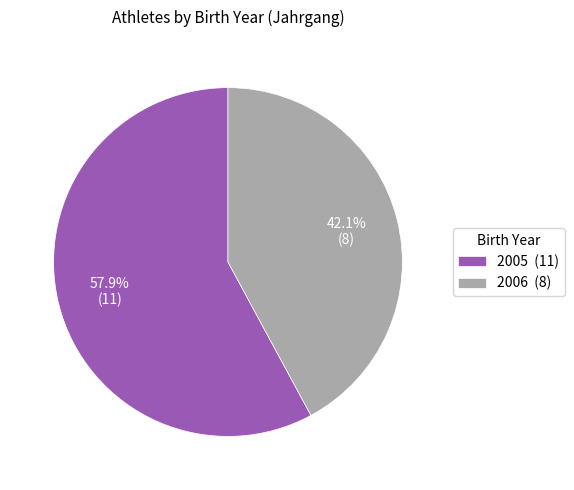

What percentage do 2005 and 2006 together represent?

100.0%